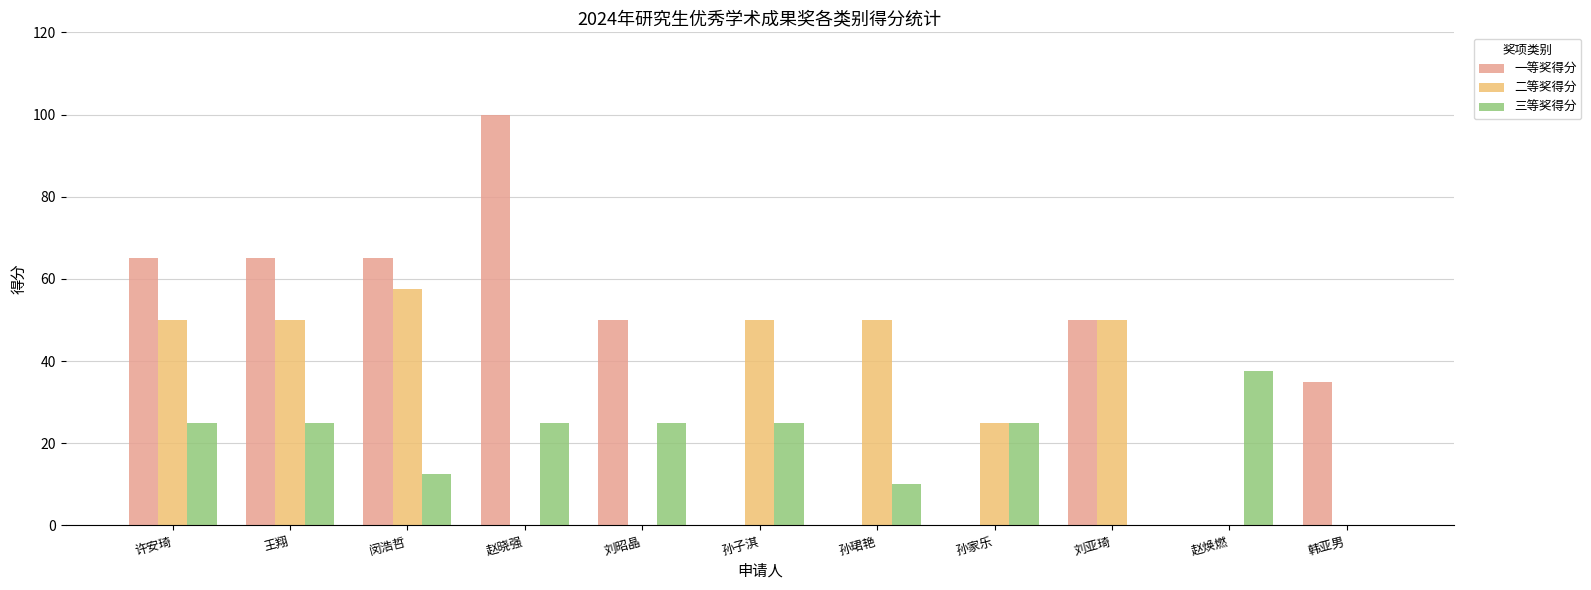

What is the approximate value of 二等奖得分 at 孙珺艳?

50.0